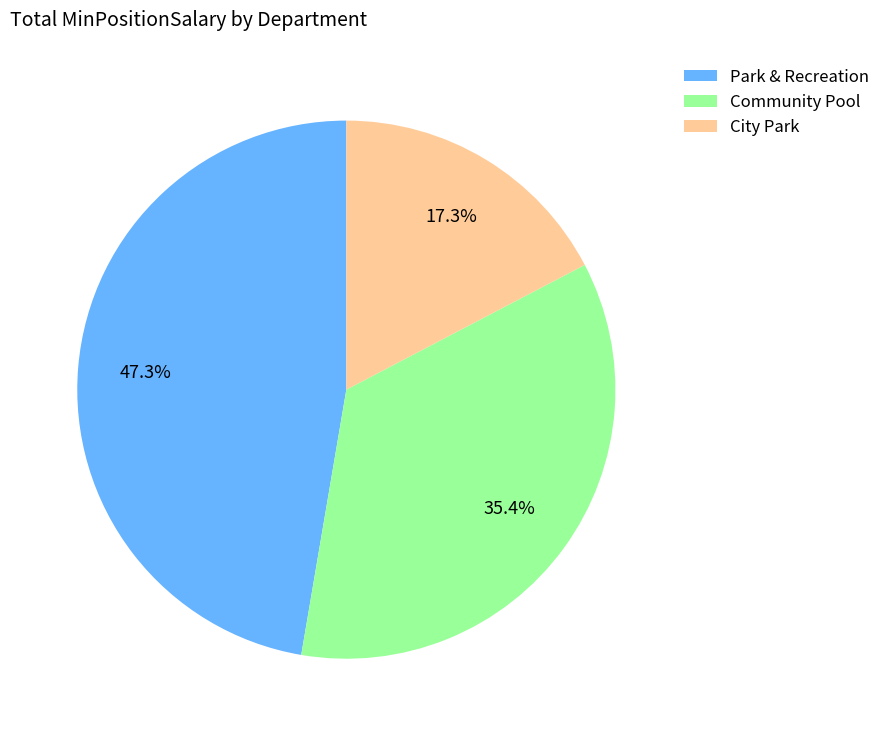

Between Park & Recreation and Community Pool, which is larger?

Park & Recreation